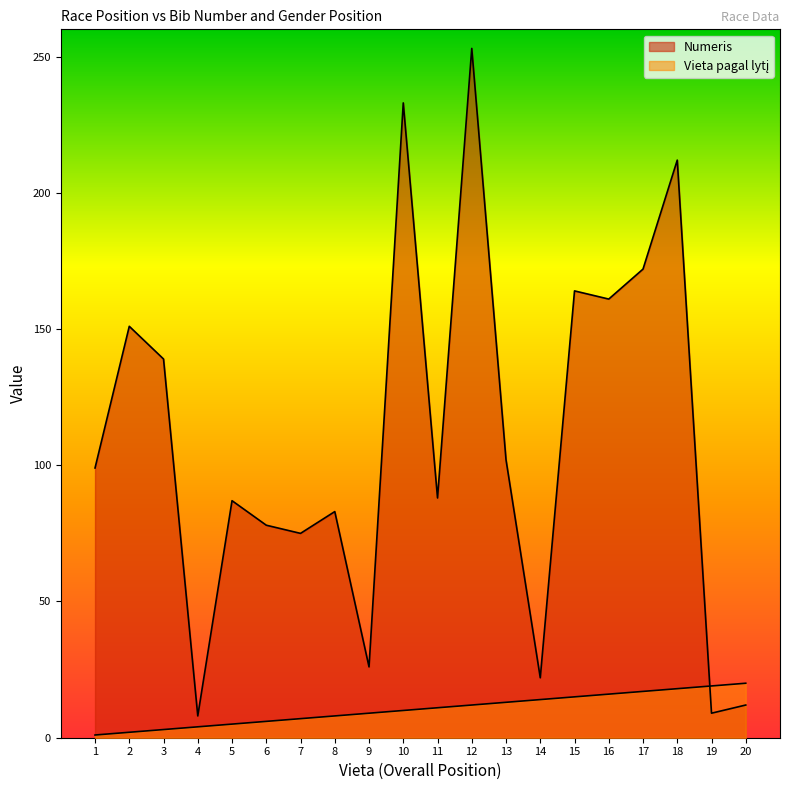

What is the sum of the Numeris values at 3 and 5?

226